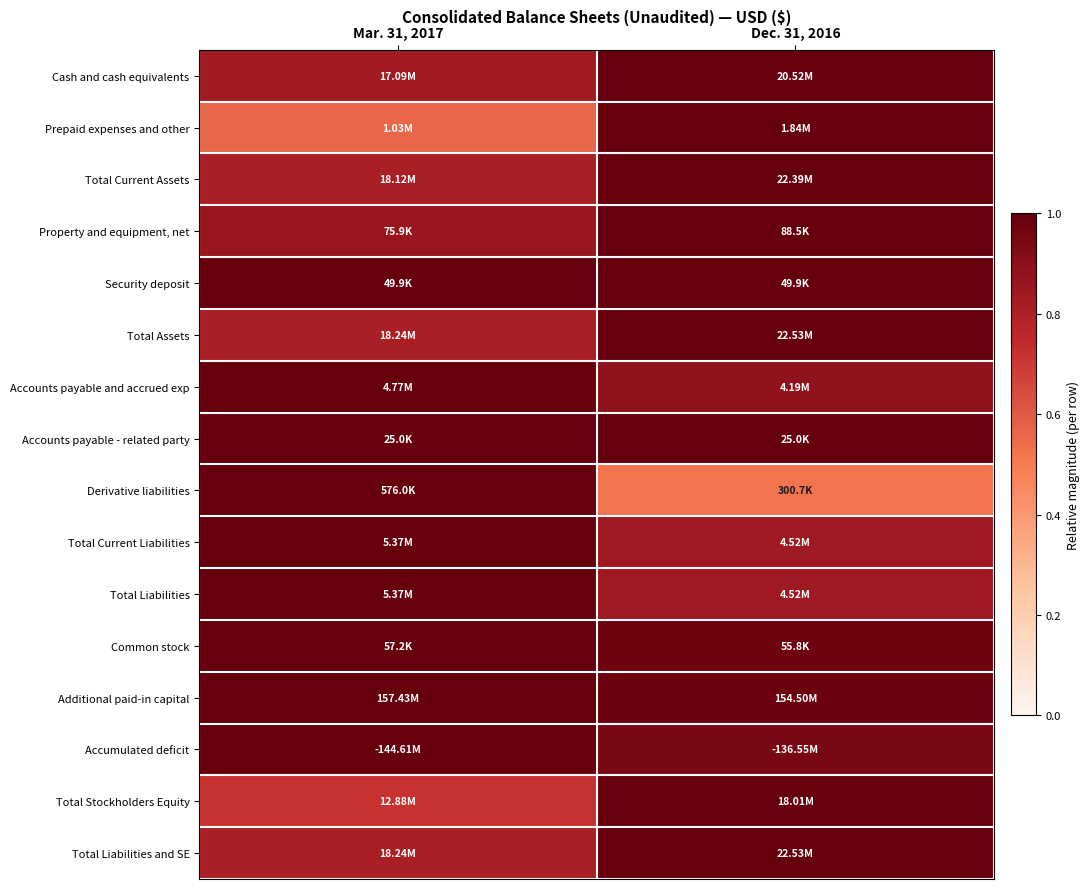

Count the number of data series in this chart.

16